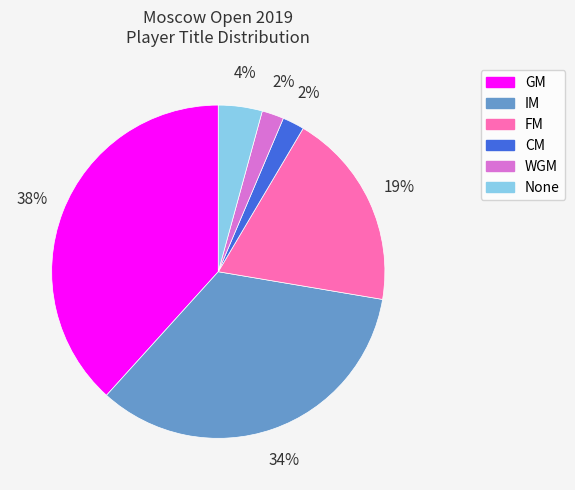

How many slices are in this pie chart?

6